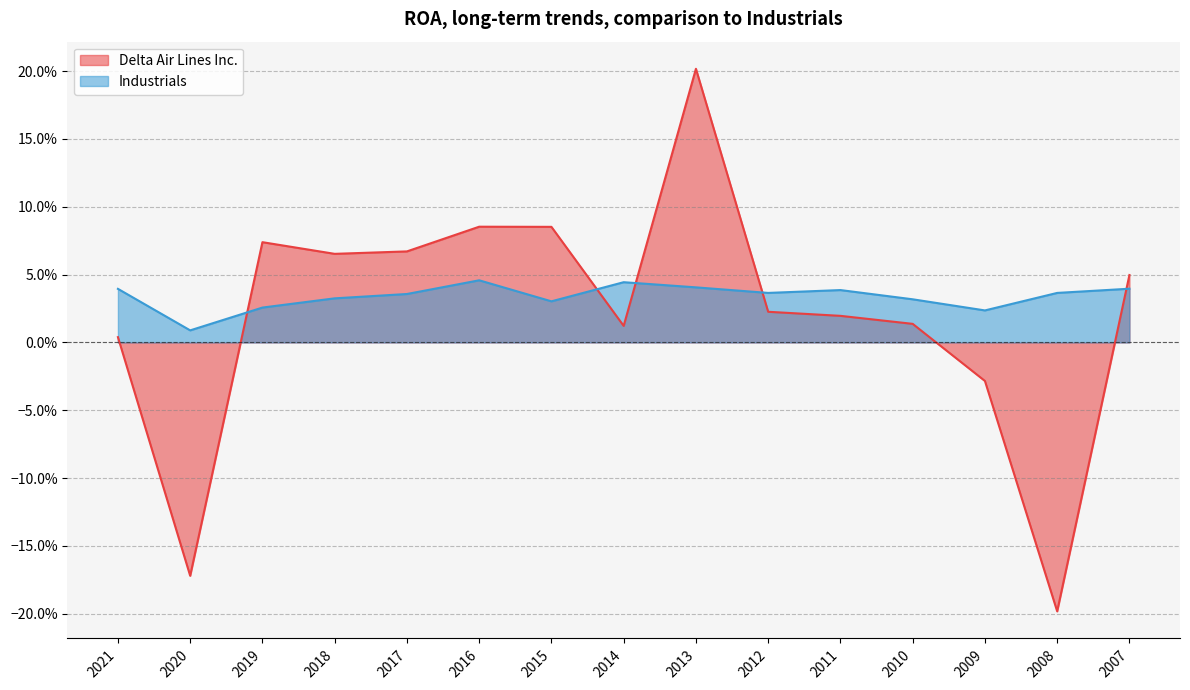

What is the spread (max minus min) of values at 2020?

0.2